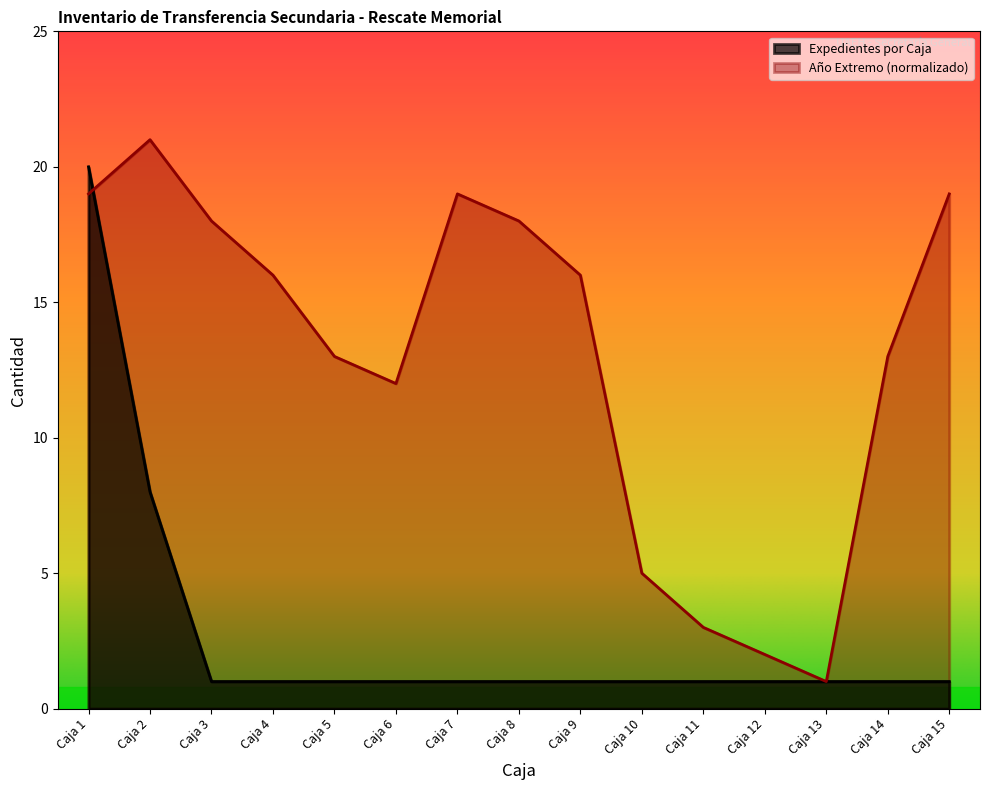

What is the maximum value shown in the chart?

21